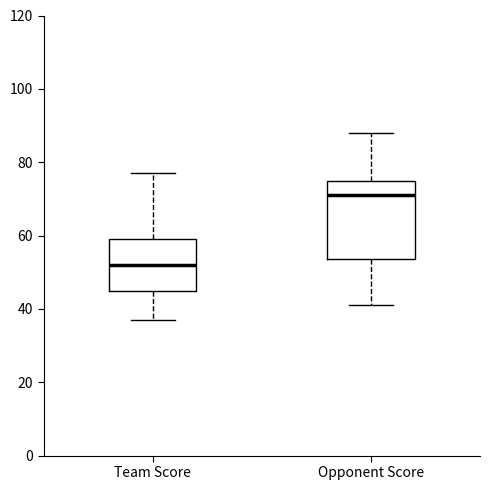

Which box has the lowest median line?

Team Score